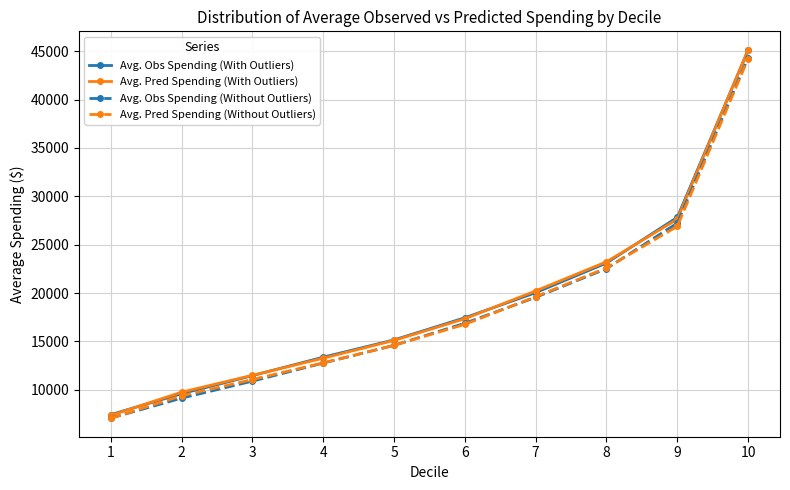

What are all the series names shown in the legend?

Avg. Obs Spending (With Outliers), Avg. Pred Spending (With Outliers), Avg. Obs Spending (Without Outliers), Avg. Pred Spending (Without Outliers)